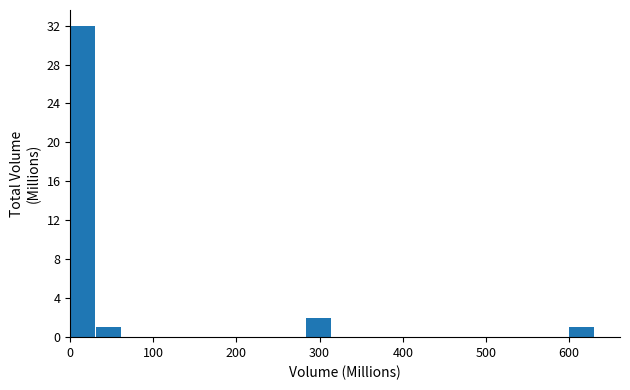

Read against the x-axis, roughly where is the centre of the tallest bar?

10